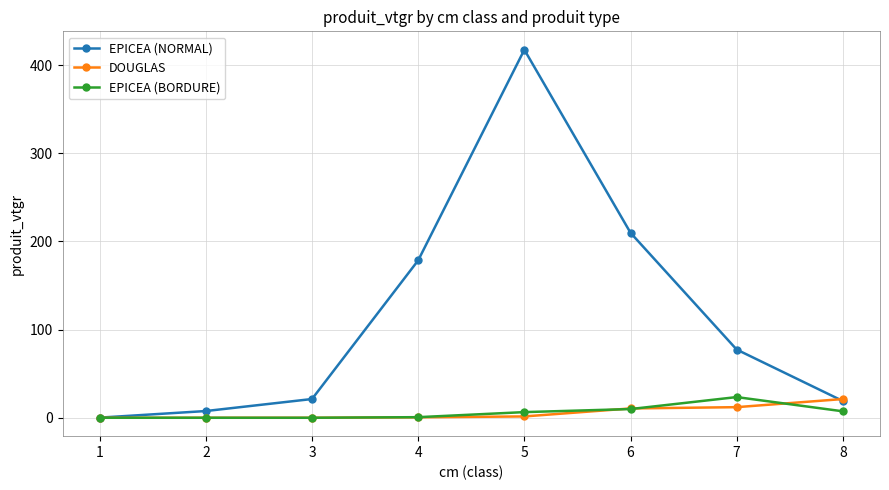

At which label does EPICEA (BORDURE) reach its peak?

7